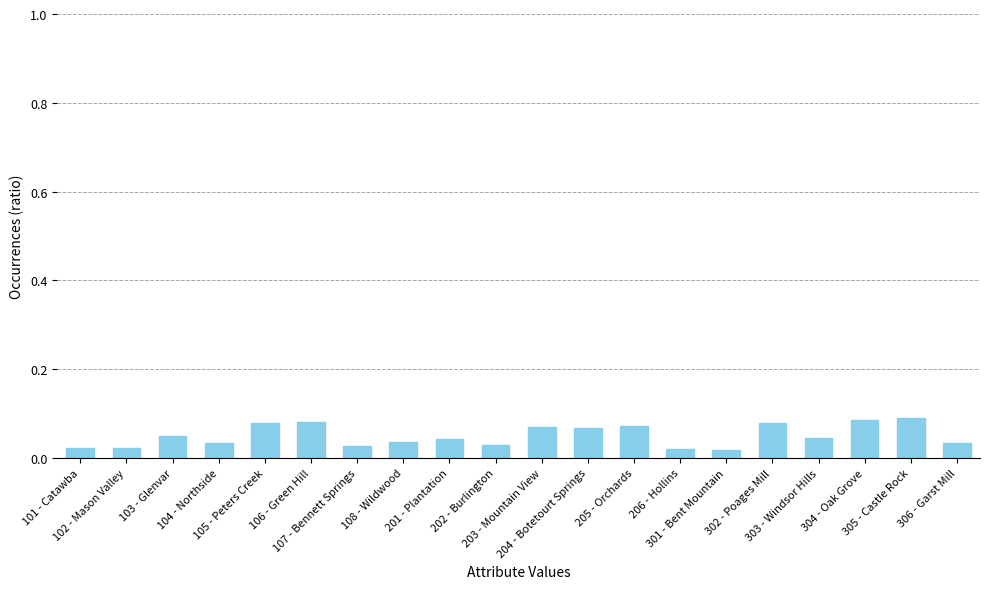

How many values are between 0 and 1?

20